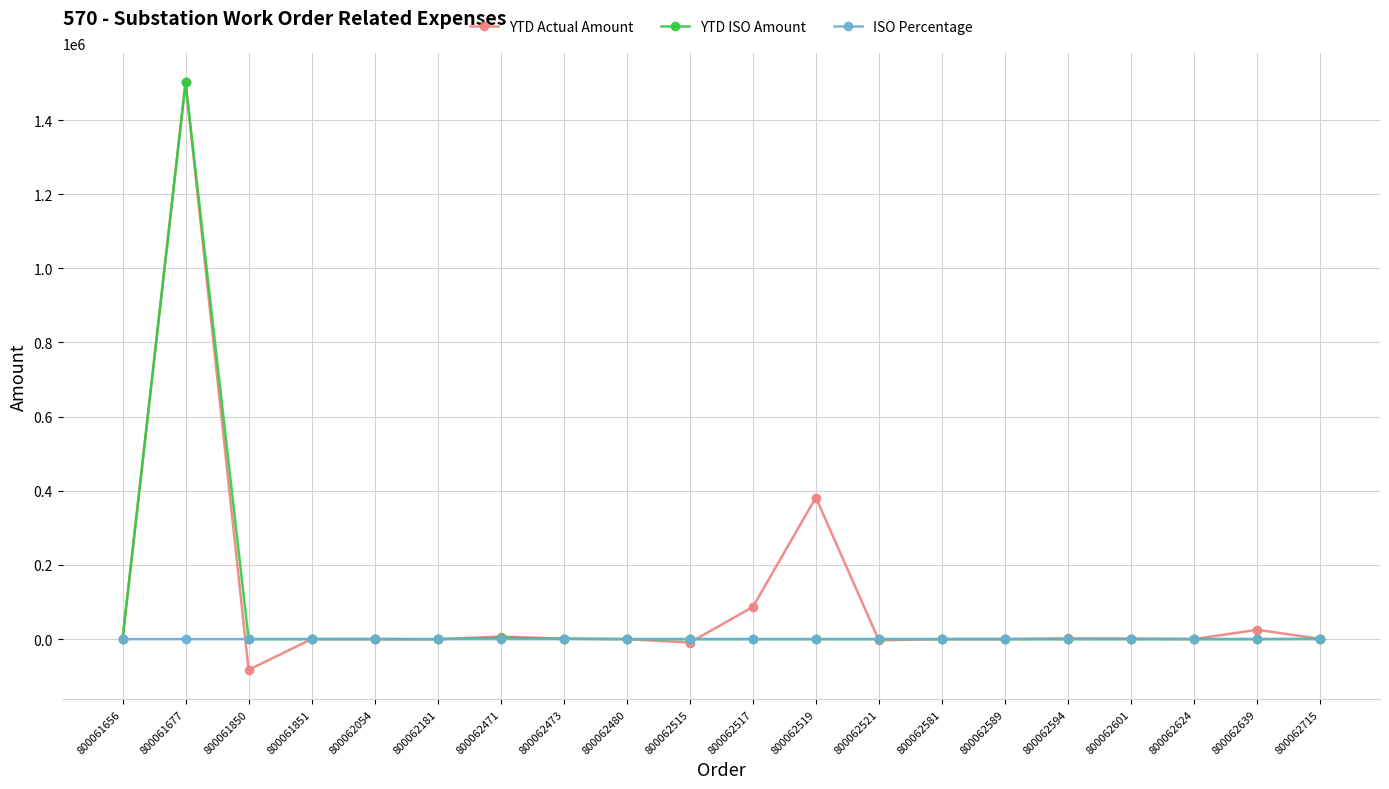

Which category has the lowest value across all series?

800061850